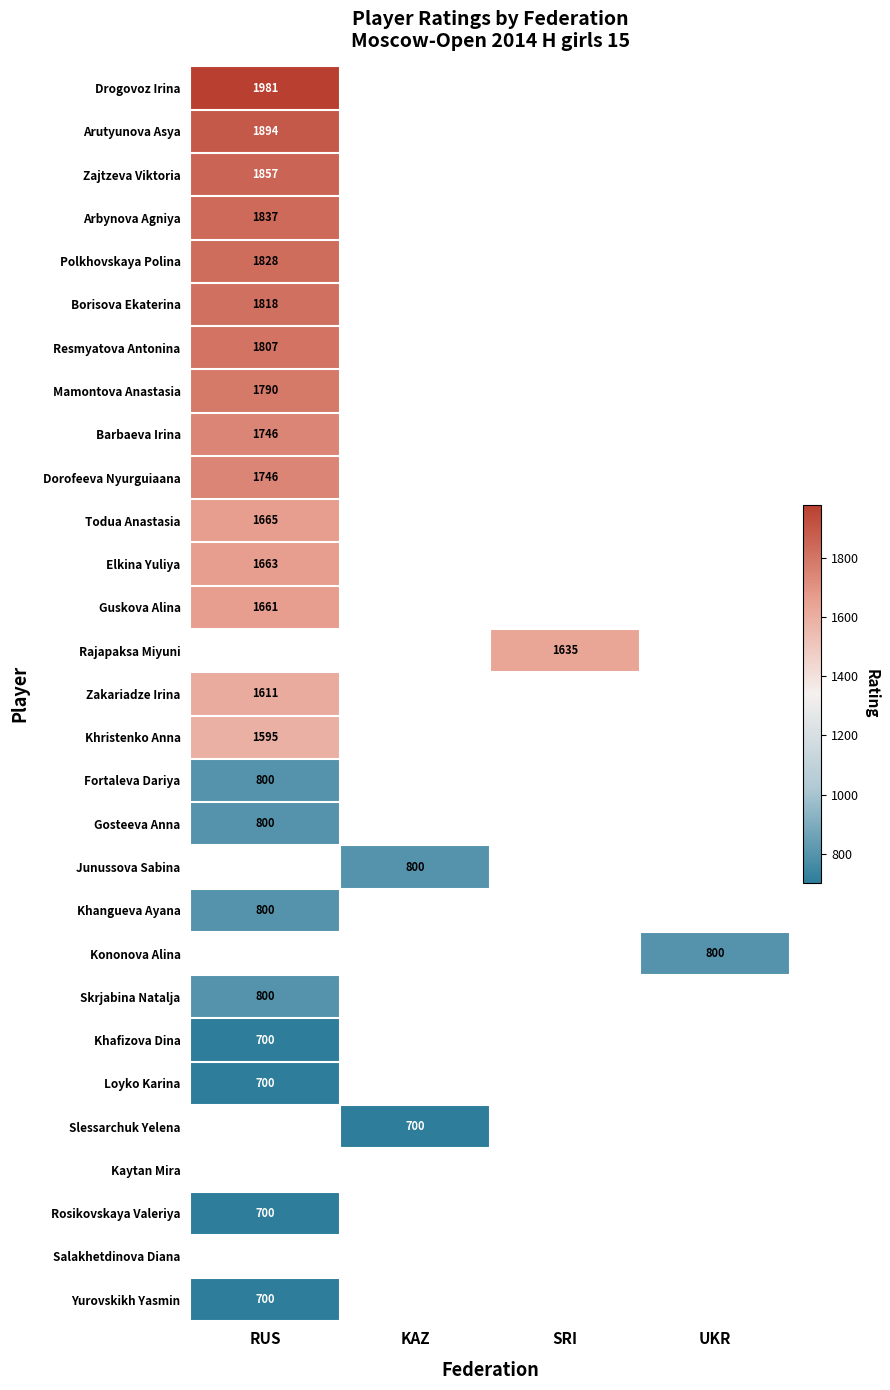

What is the minimum value shown in the chart?

700.0